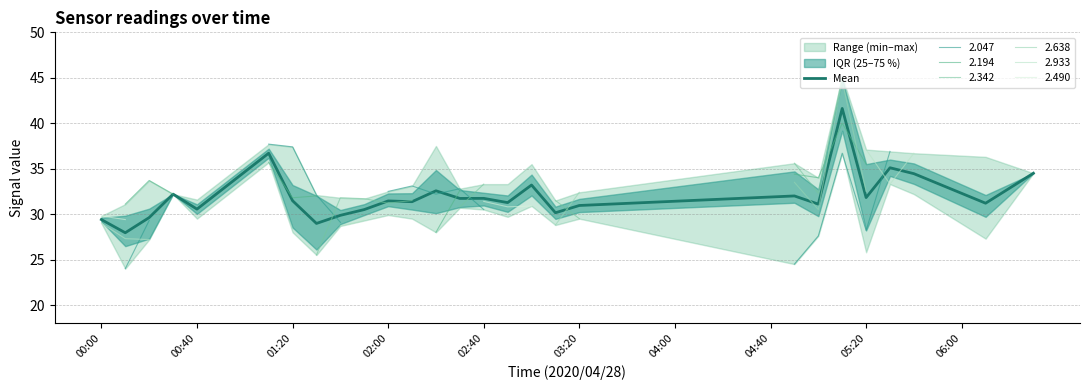

The Mean series shows 14.0 at 05:20. True or false?

False